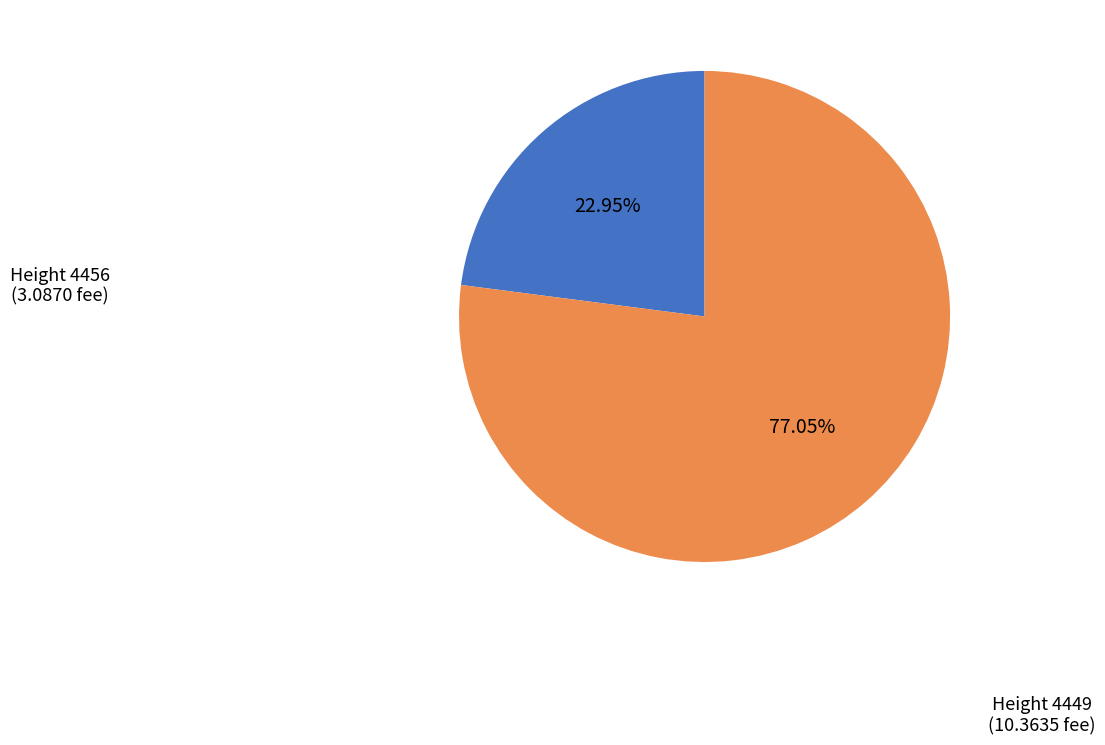

Is there a majority slice in this chart?

Yes